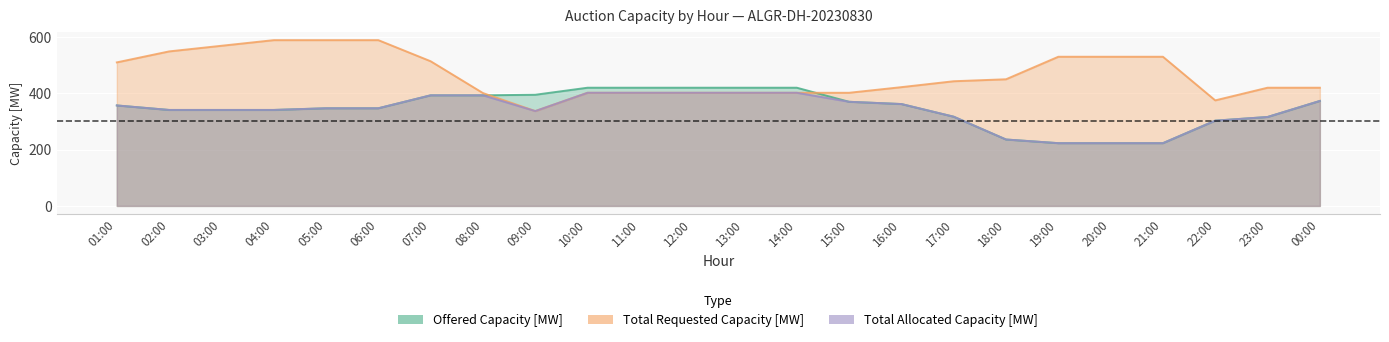

Reading left to right, extract all data points from this chart.

Offered Capacity [MW]: 357	341	341	341	347	347	393	393	395	420	420	420	420	420	370	362	317	236	223	223	223	303	316	373
Total Requested Capacity [MW]: 510	549	569	589	589	589	514	401	337	402	402	402	402	402	402	422	443	450	530	530	530	375	420	420
Total Allocated Capacity [MW]: 357	341	341	341	347	347	393	393	337	402	402	402	402	402	370	362	317	236	223	223	223	303	316	373